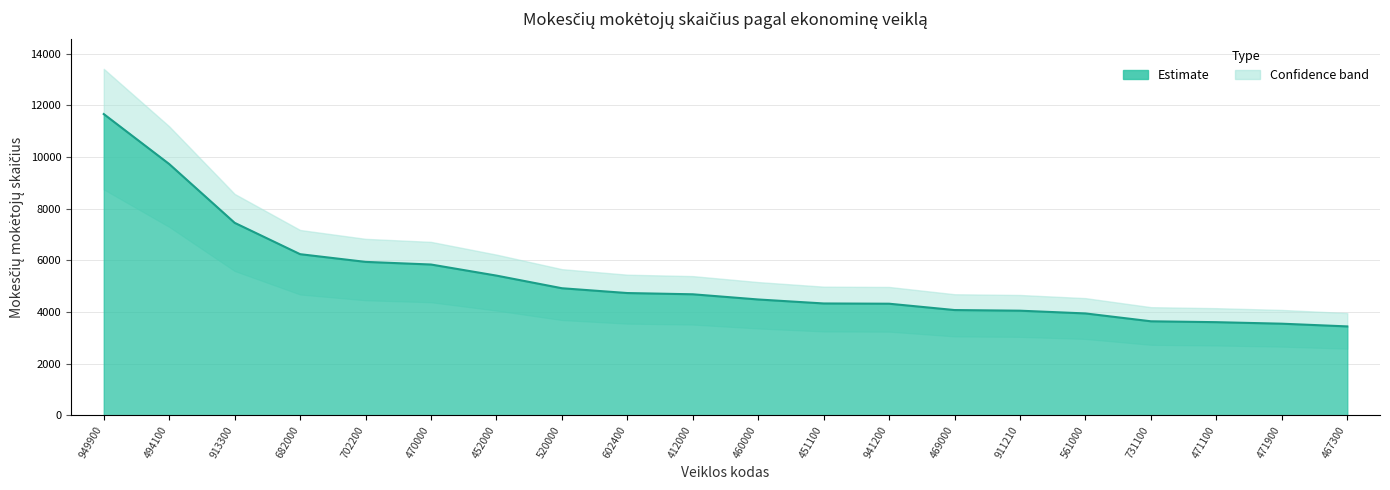

What is the label of the 12th point from the right?

602400